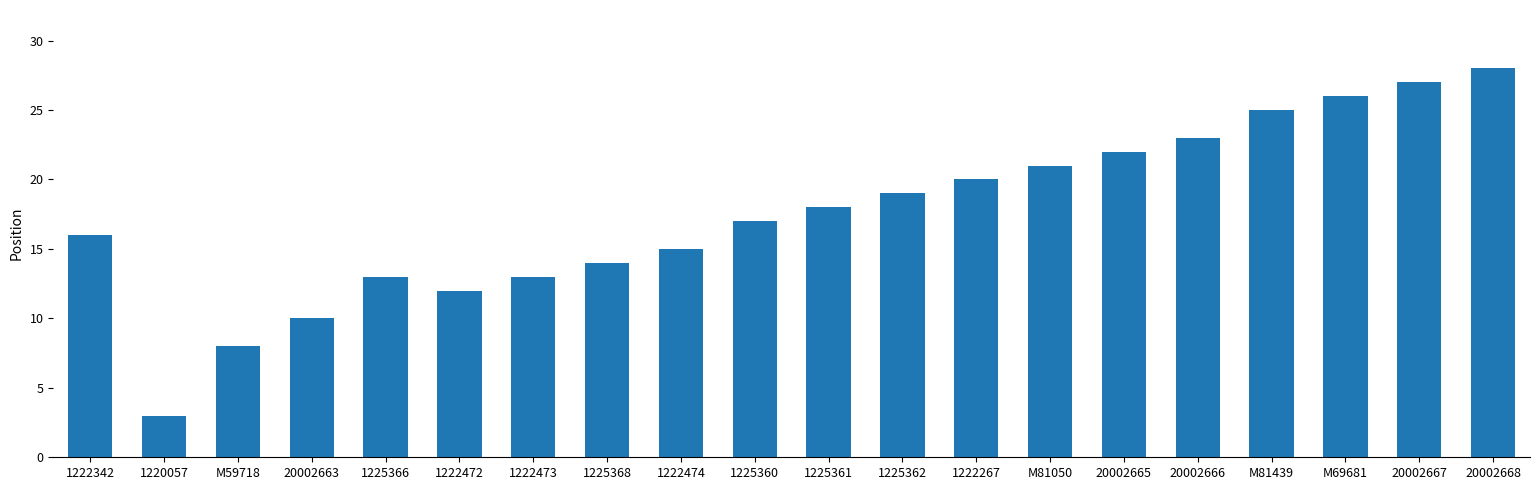

What is the value of the 5th bar from the left?

13